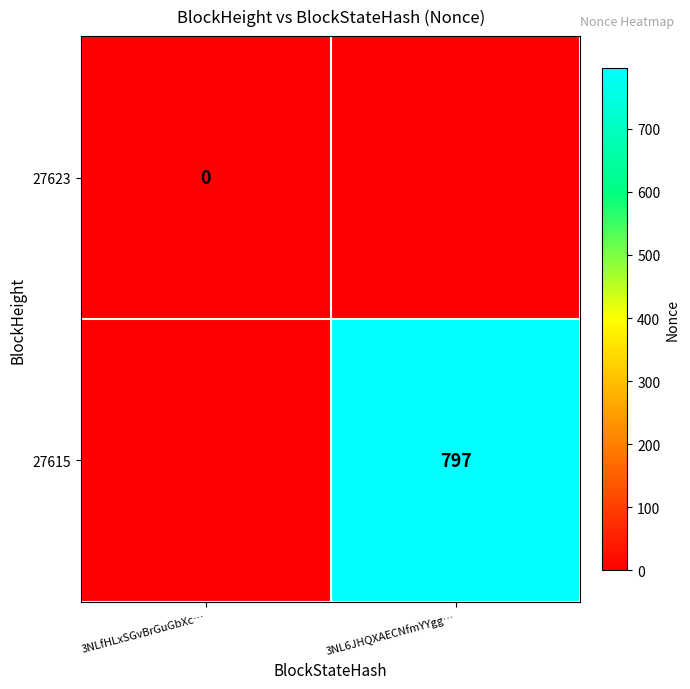

Is it true that 27615 equals 797 at 3NL6JHQXAECNfmYYgg…?

True